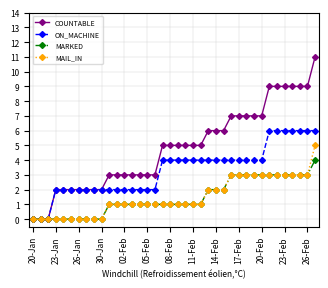

Which series has the largest range (max minus min)?

COUNTABLE